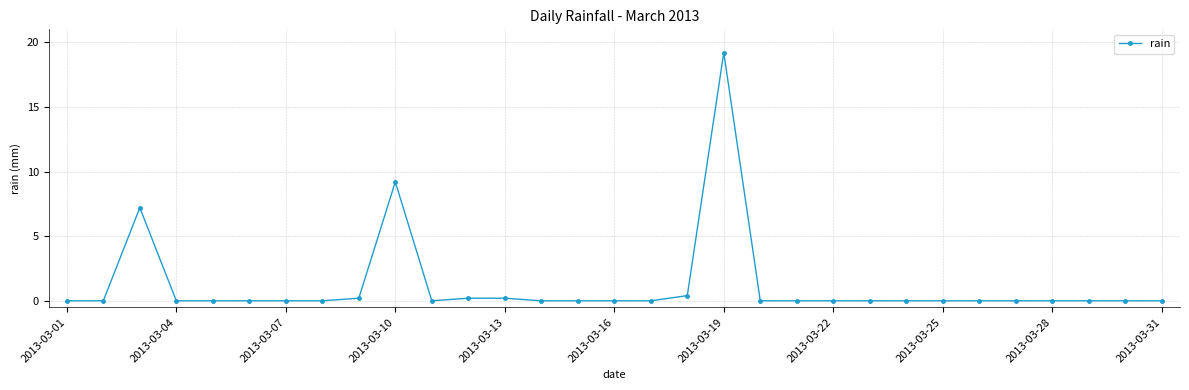

What is the greatest value displayed?

19.2